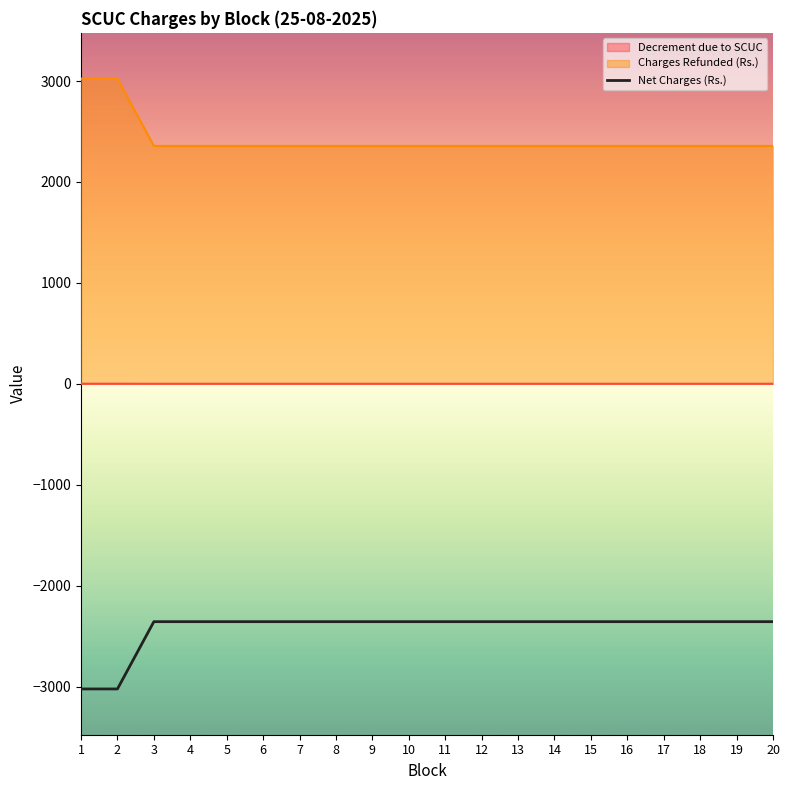

Does the chart have visible grid lines?

No